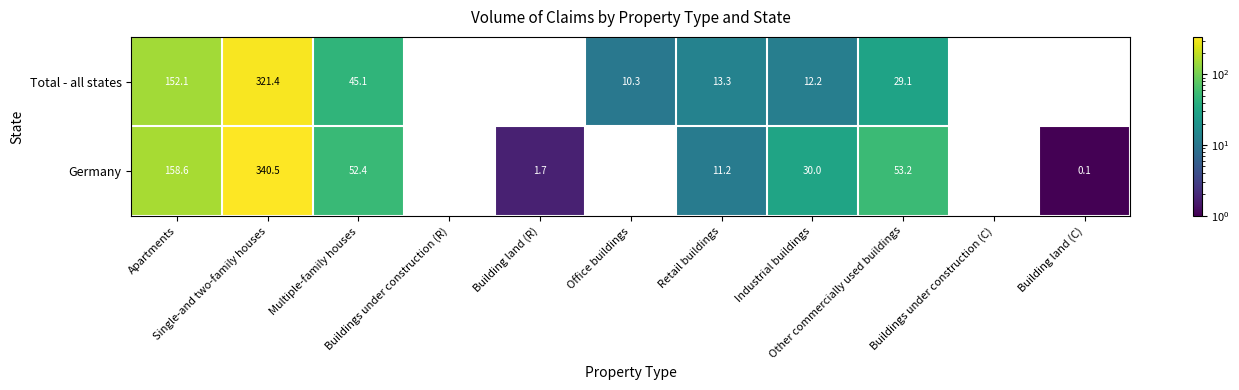

What is the difference between the maximum and minimum values in the Total - all states series?

321.4